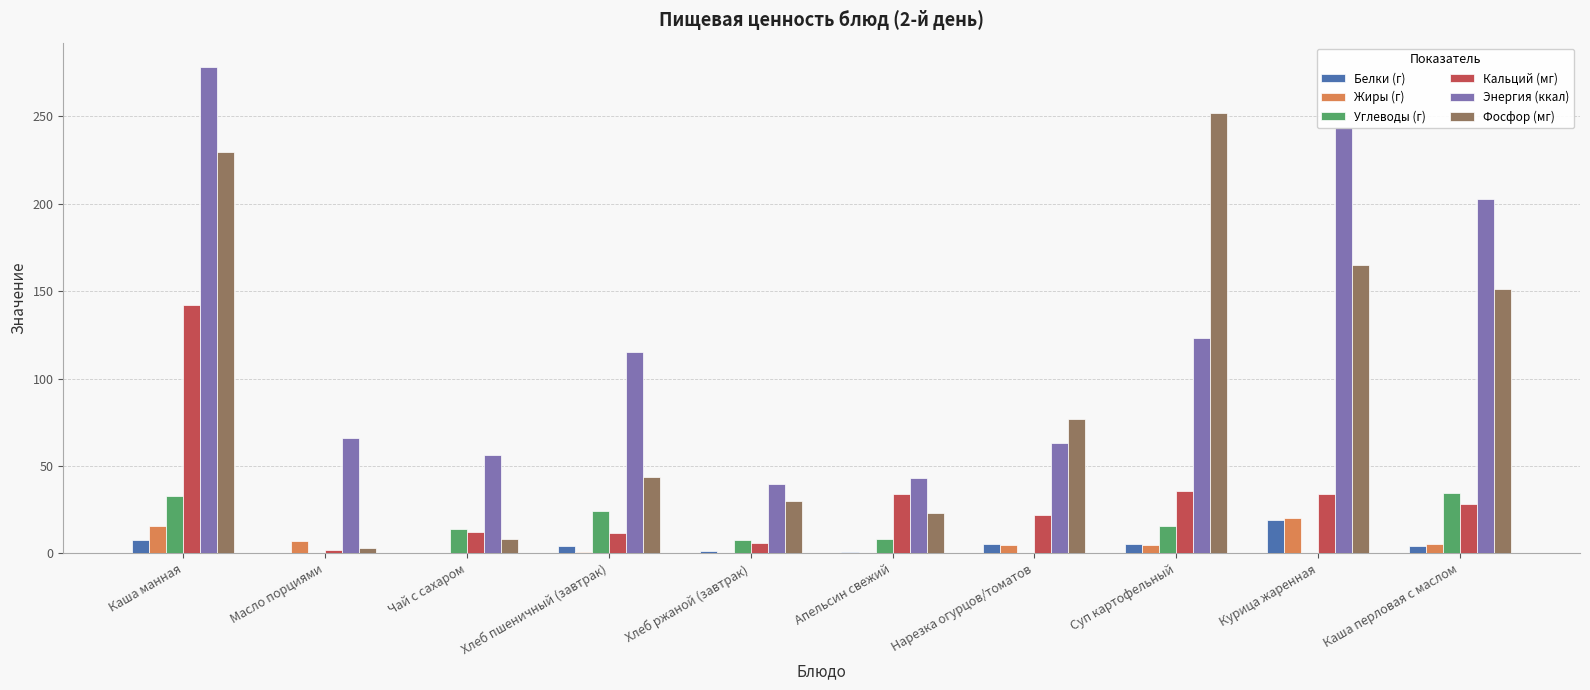

Which category has the highest value across all series?

Каша манная